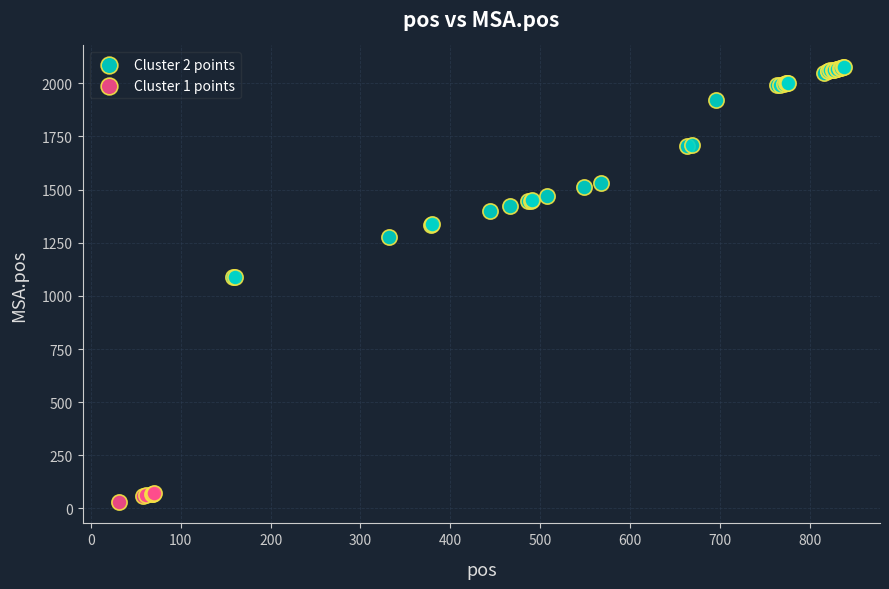

Which series reaches the minimum Y coordinate?

Cluster 1 points